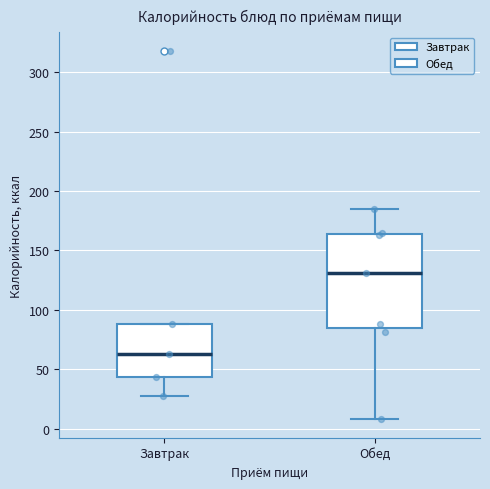

Where is the lower edge of the box for Завтрак on the y-axis? The values are not printed on the chart, so give them approximately, as read against the axis.

45